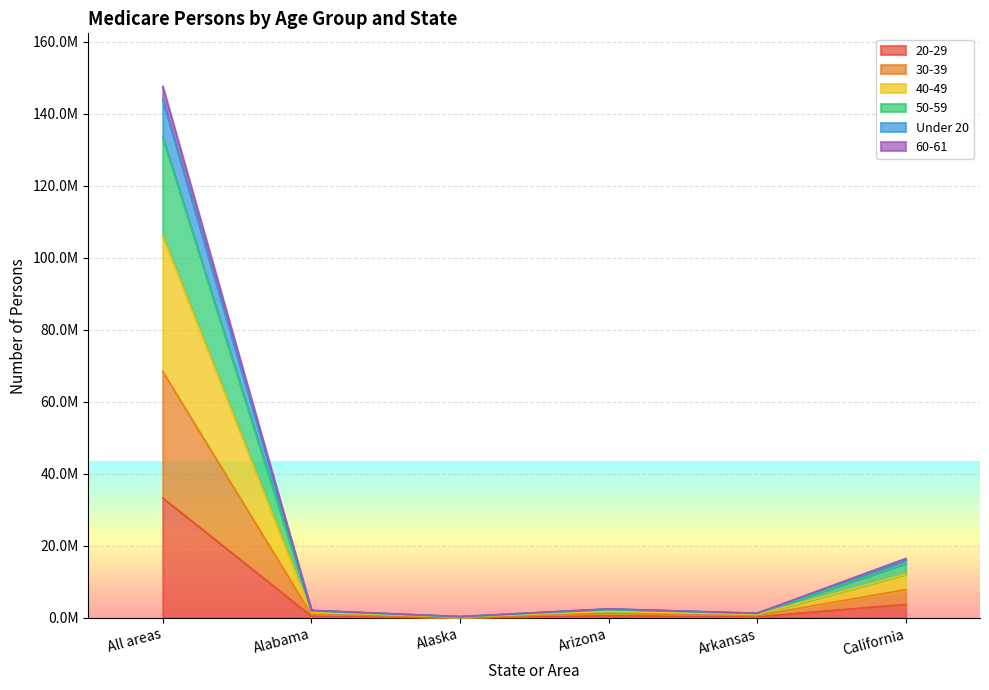

What are all the series names shown in the legend?

20-29, 30-39, 40-49, 50-59, Under 20, 60-61